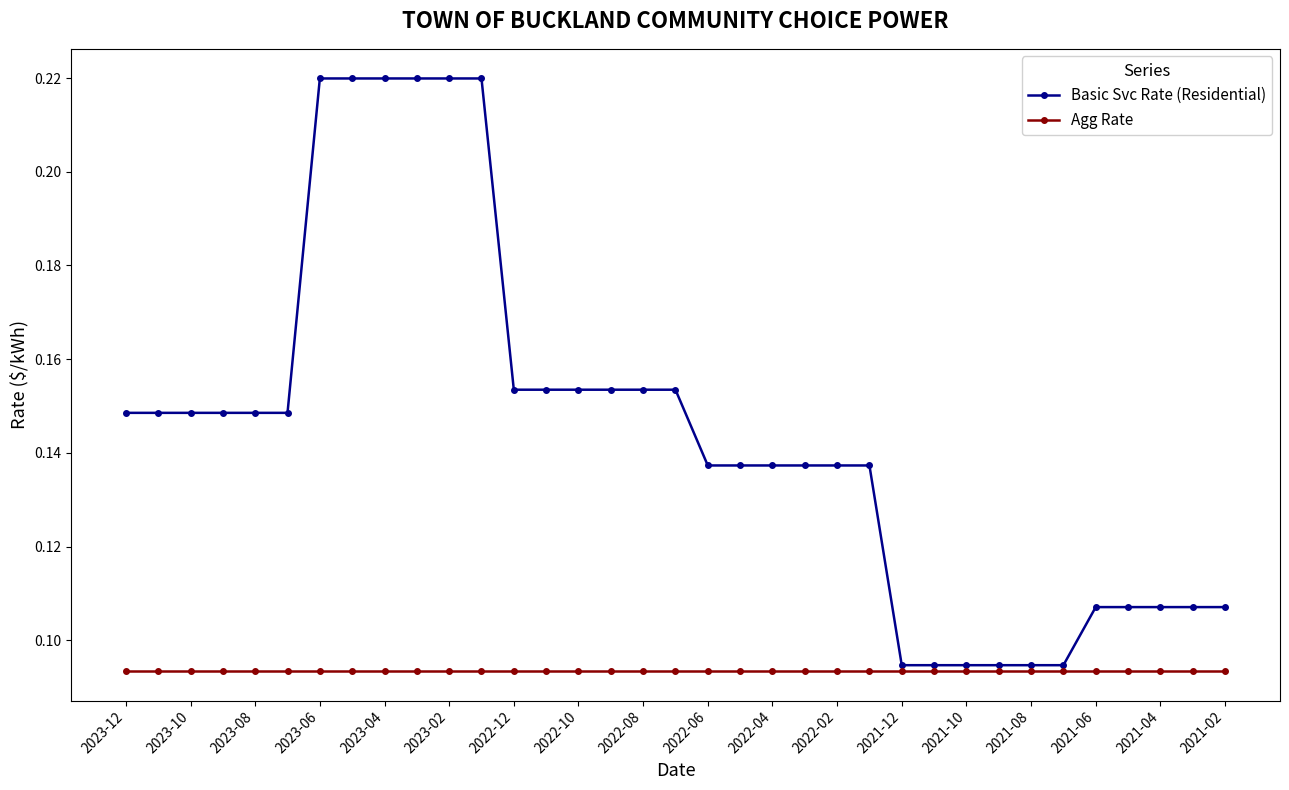

At how many categories does at least one series exceed 0?

35